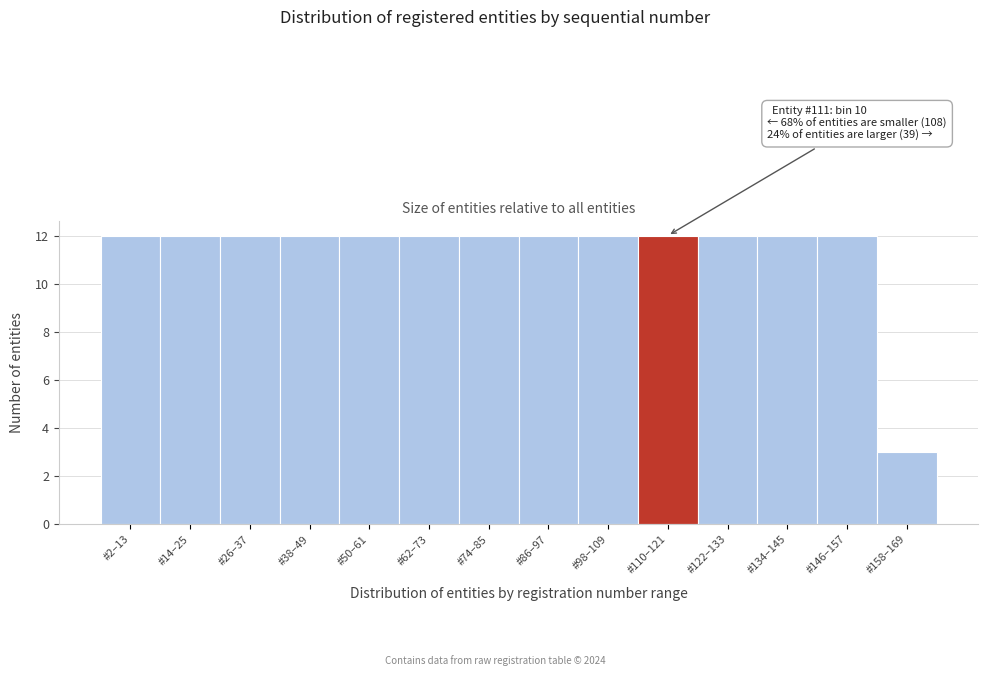

Reading right to left, list all the values displayed in this chart.

3	12	12	12	12	12	12	12	12	12	12	12	12	12